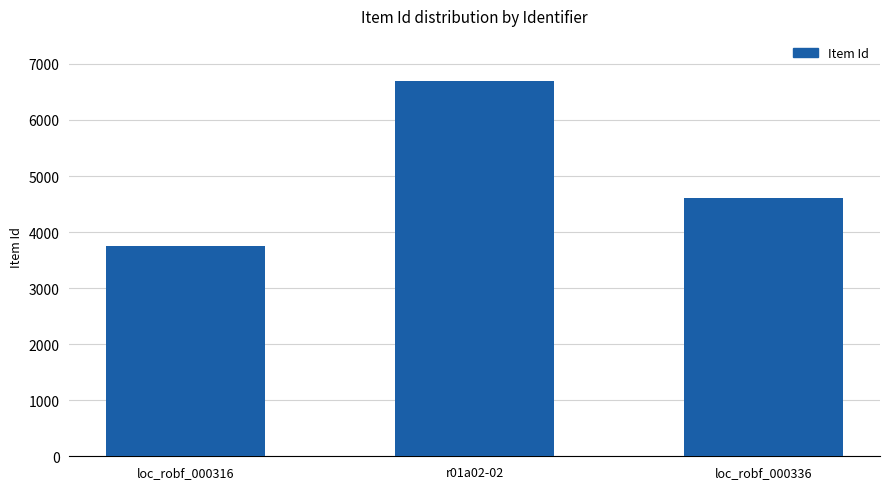

Does the chart contain stacked bars?

No